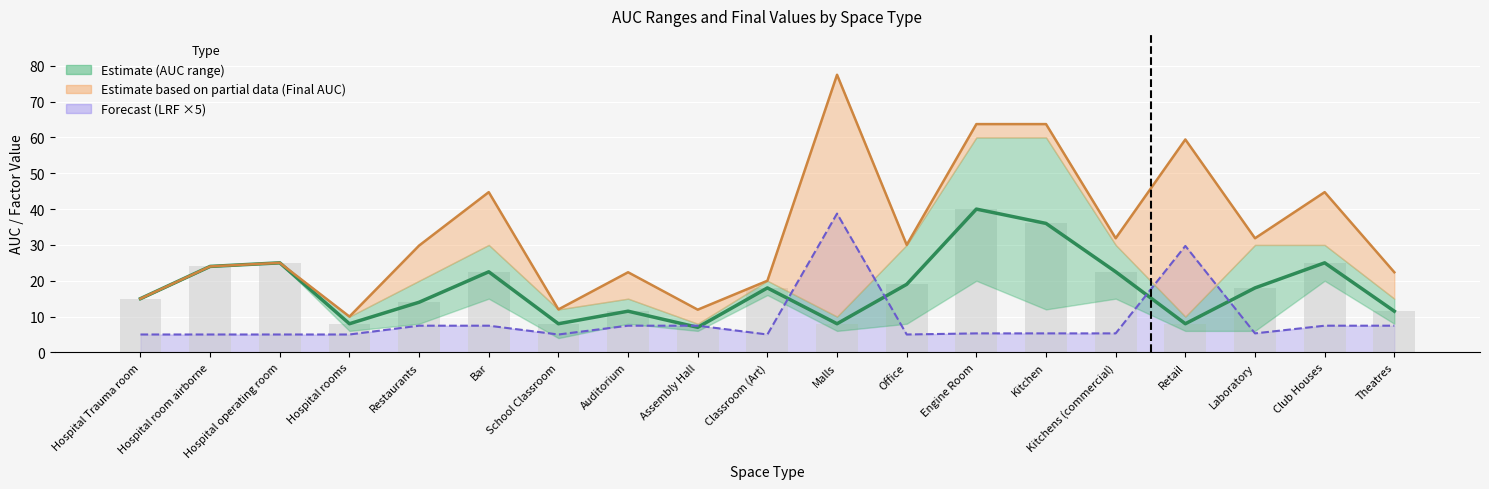

What is the minimum value shown in the chart?

7.0